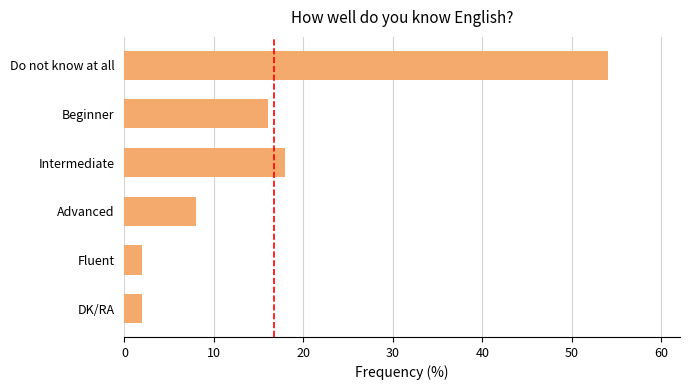

What is the label of the 6th bar from the top?

DK/RA